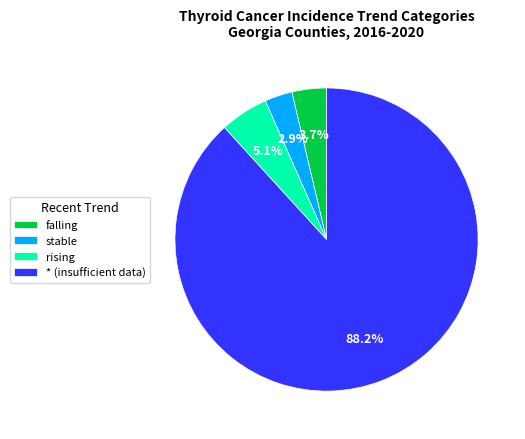

To the nearest percent, what percentage of the pie is rising?

5%